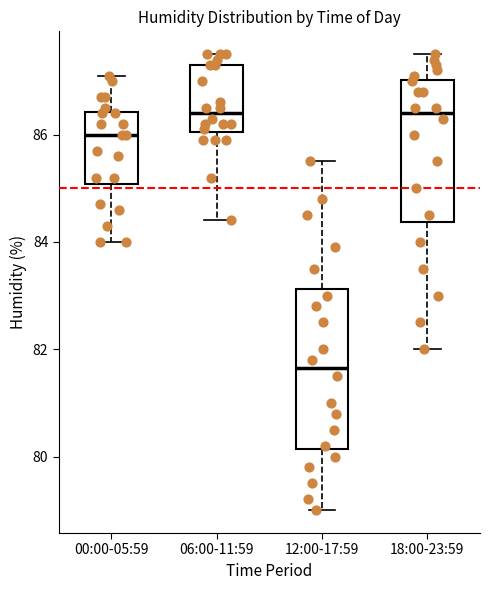

Which box is the tallest, from its lower edge to its upper edge?

12:00-17:59